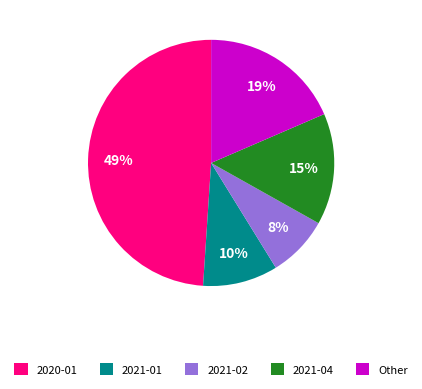

What is the largest slice in the pie chart?

2020-01